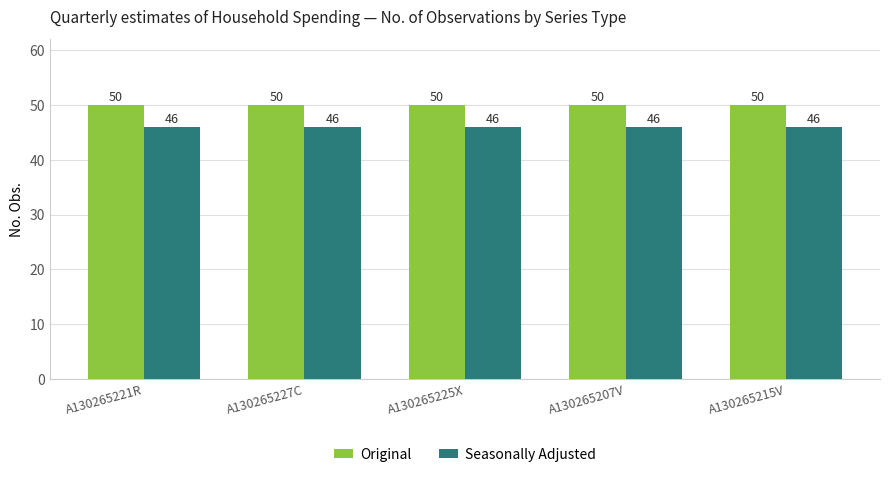

Are the bars grouped side by side (vs. stacked)?

Yes